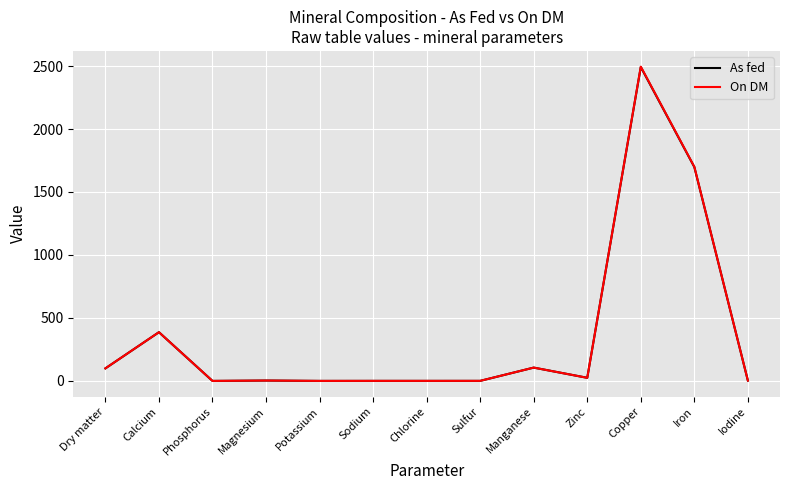

What is the difference between the On DM values at Magnesium and Calcium?

383.8